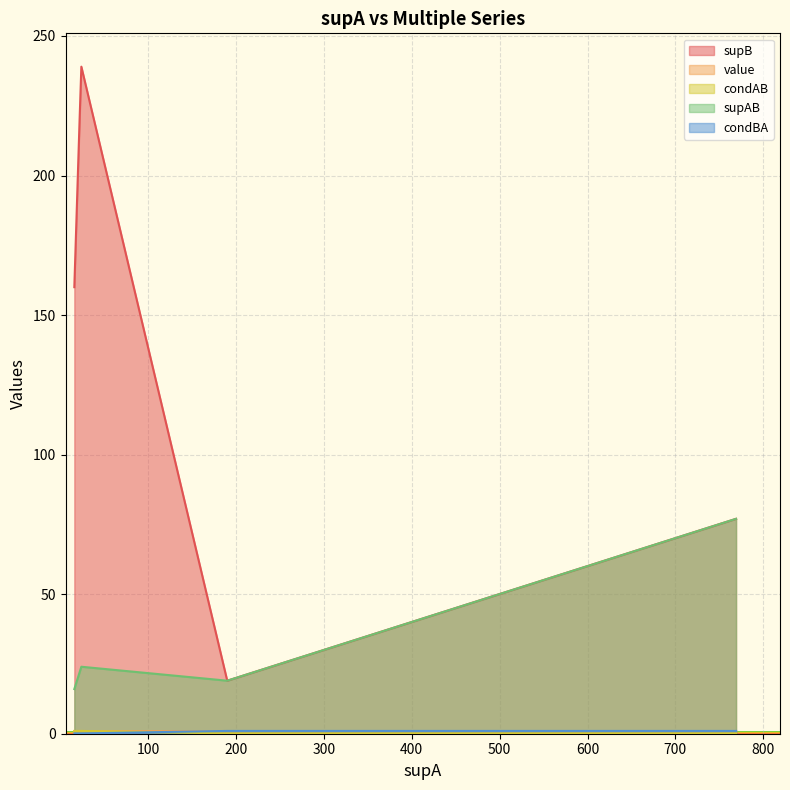

True or false: condAB and supB intersect in this chart.

False